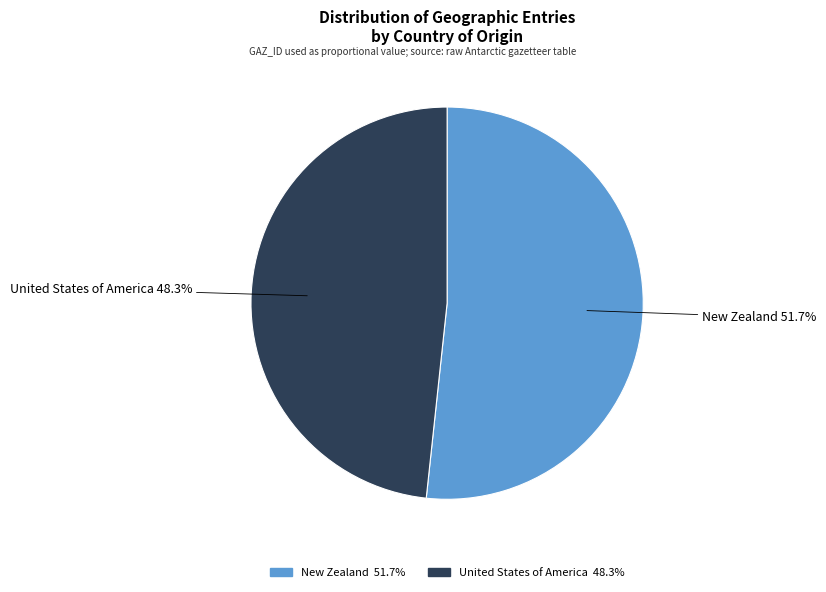

To the nearest percent, what is the difference between the largest and smallest slice percentages?

3%